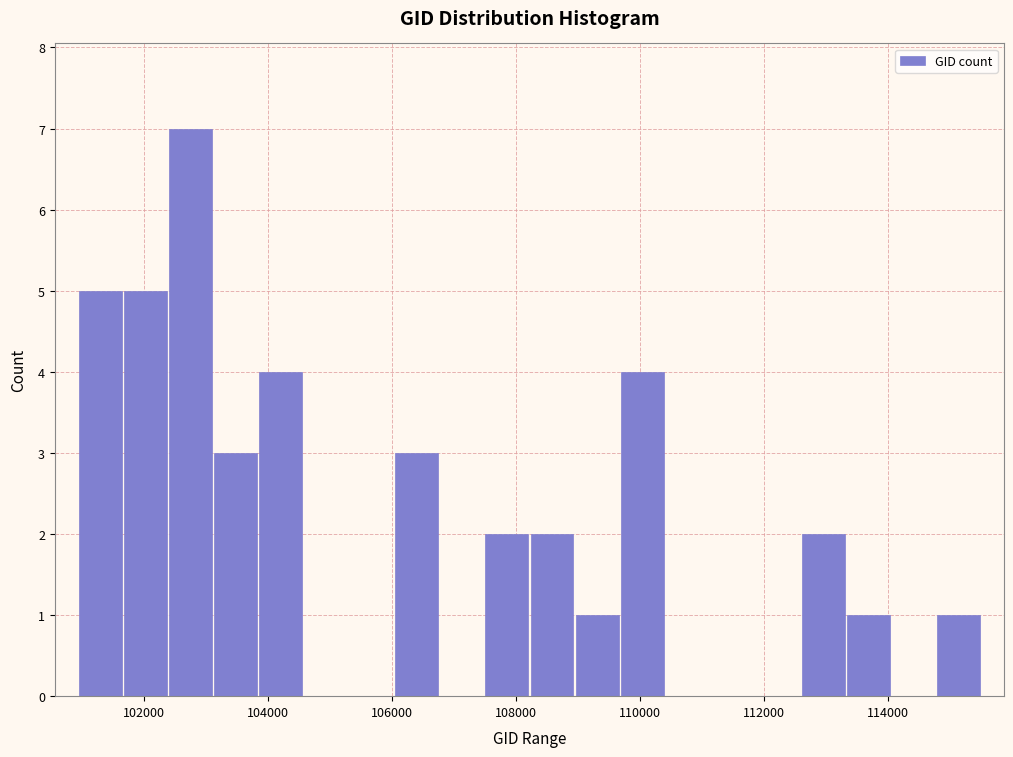

Read against the x-axis, roughly where is the centre of the tallest bar?

102800